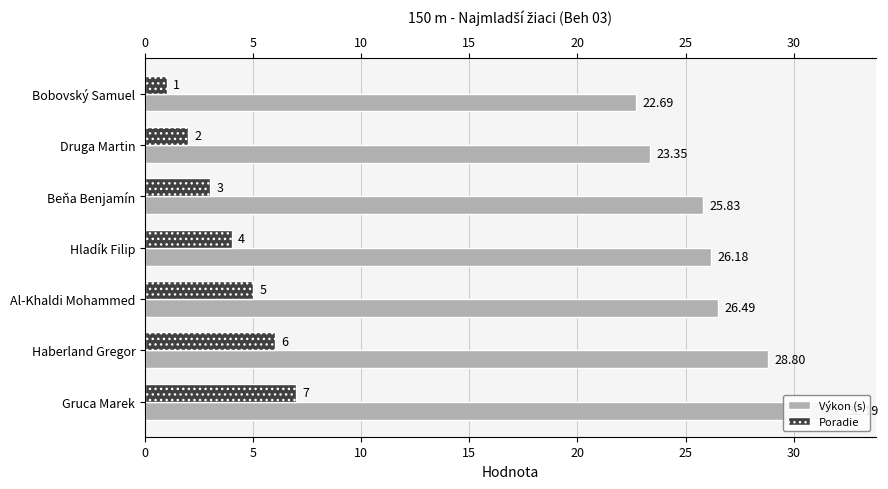

List the series in order of their peak value, lowest first.

Poradie, Výkon (s)